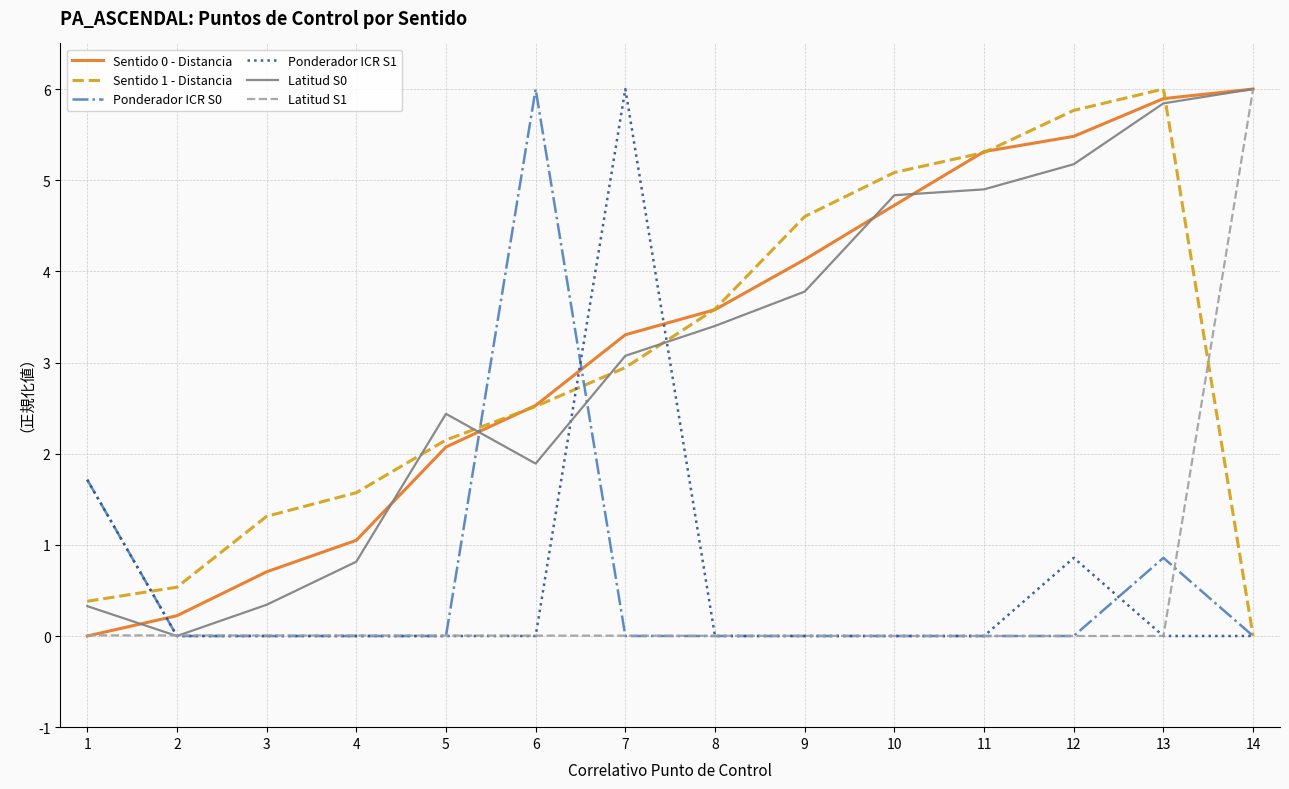

What is the maximum value for Latitud S1?

6.0